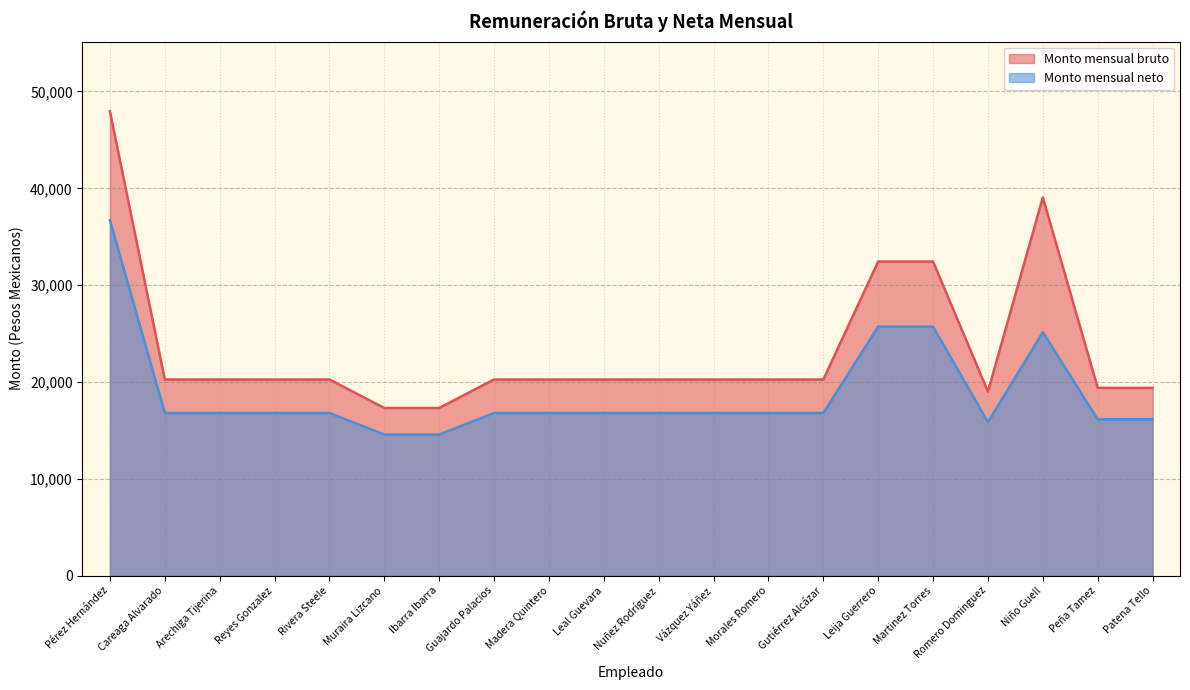

Count the number of data series in this chart.

2